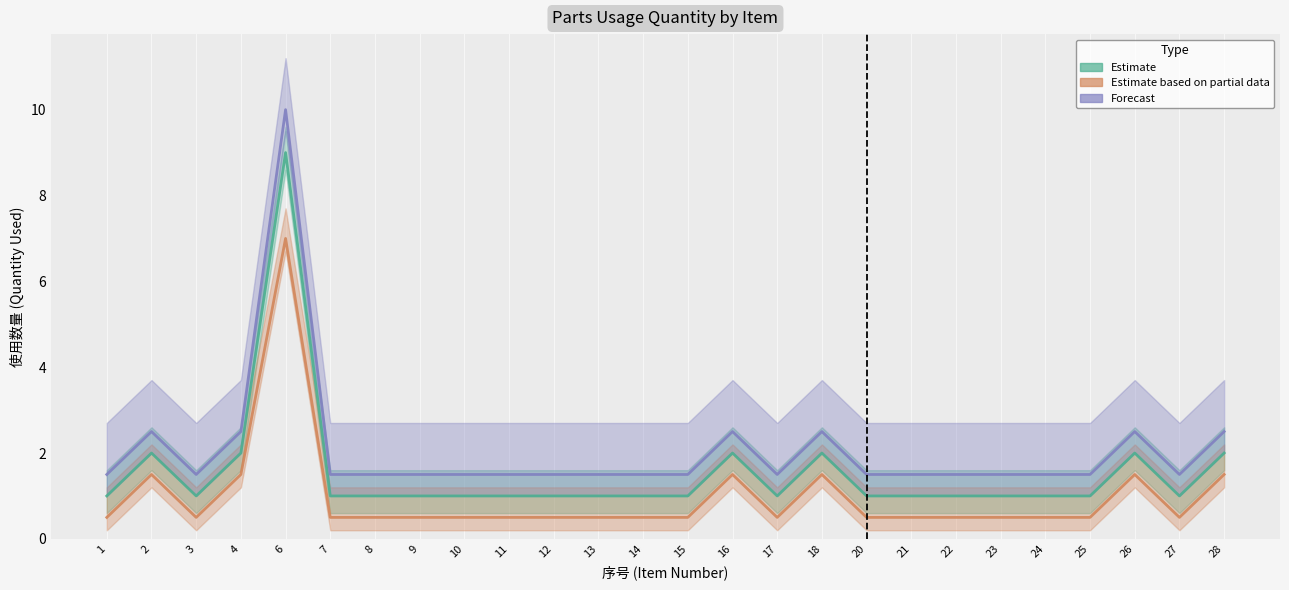

Where is the first local minimum for Estimate based on partial data?

3